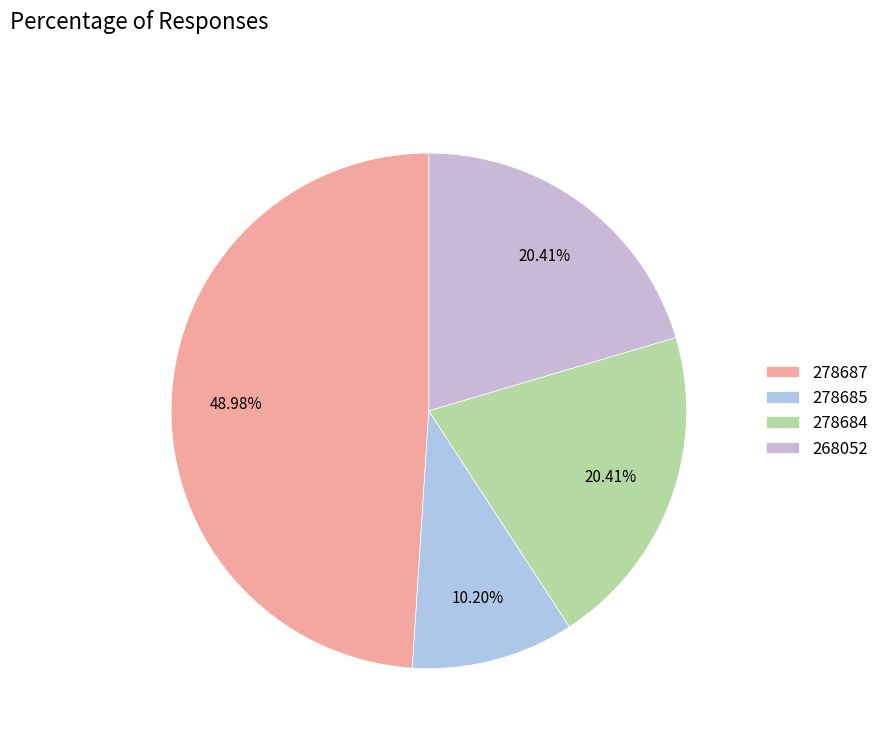

What percentage is the 278684 slice, to the nearest percent?

20%